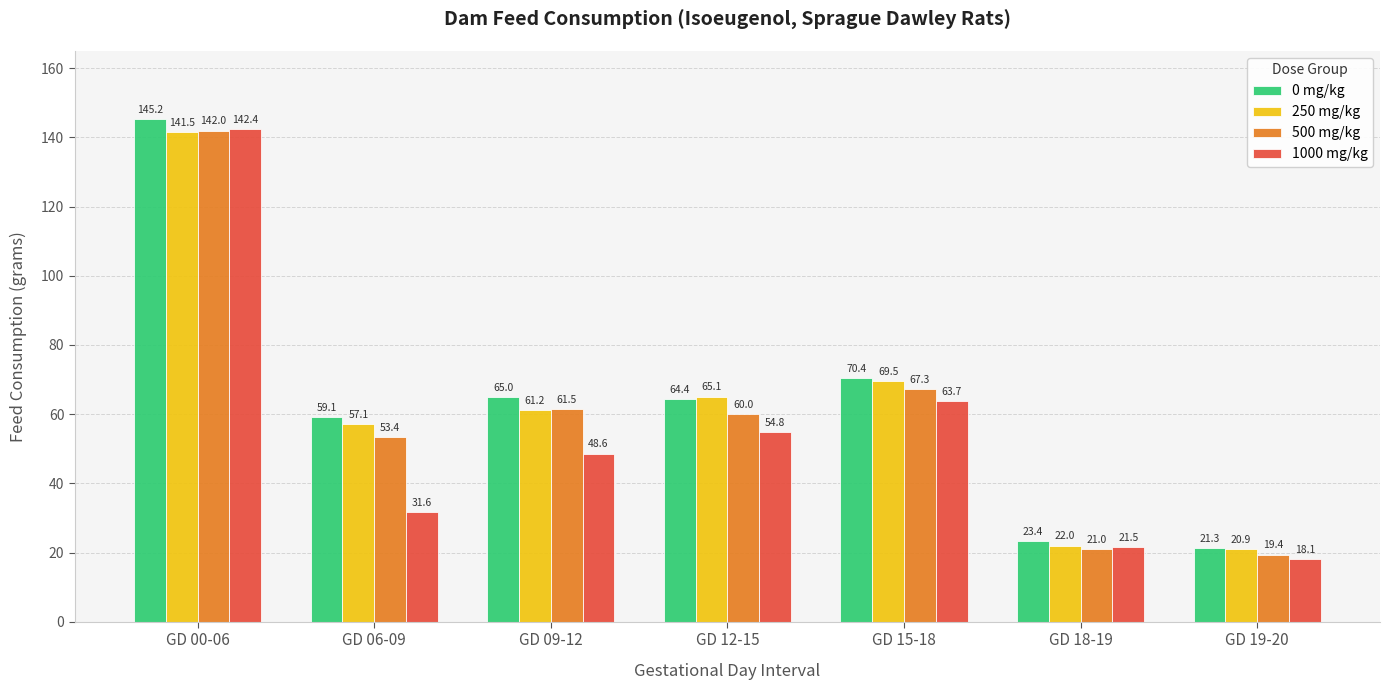

At how many categories does at least one series exceed 74?

1